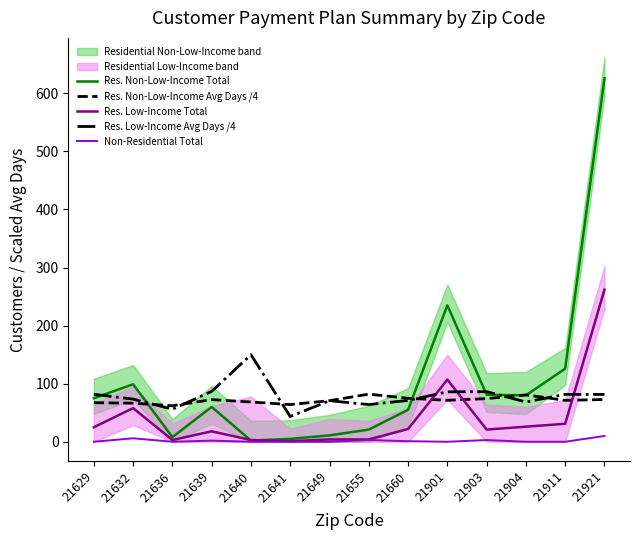

Is this an area chart (filled region under the line)?

No